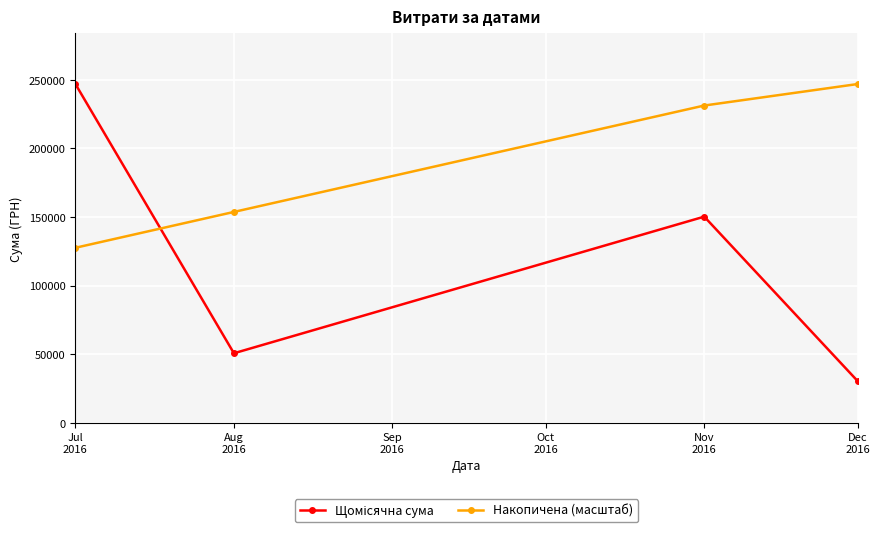

What is the label of the 3rd point from the right?

Aug
2016